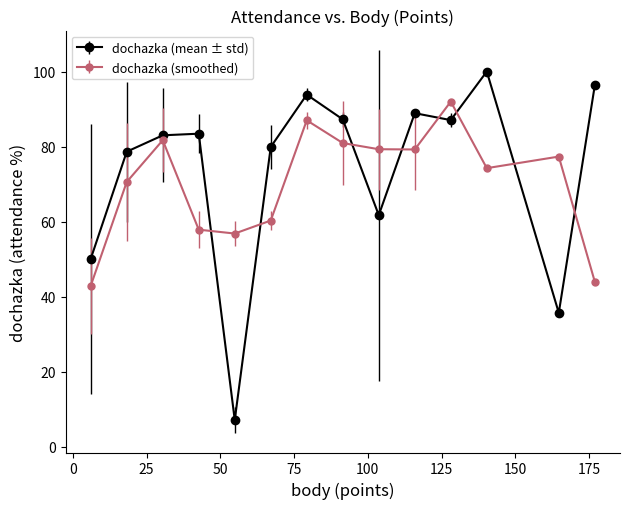

True or false: dochazka (smoothed) and dochazka (mean ± std) intersect in this chart.

True